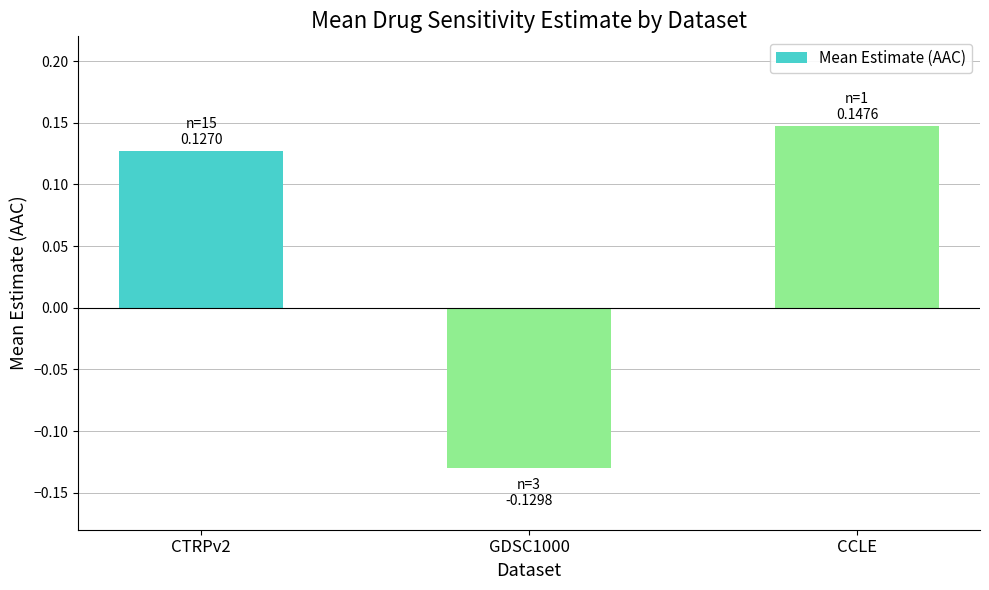

Count the number of data series in this chart.

1